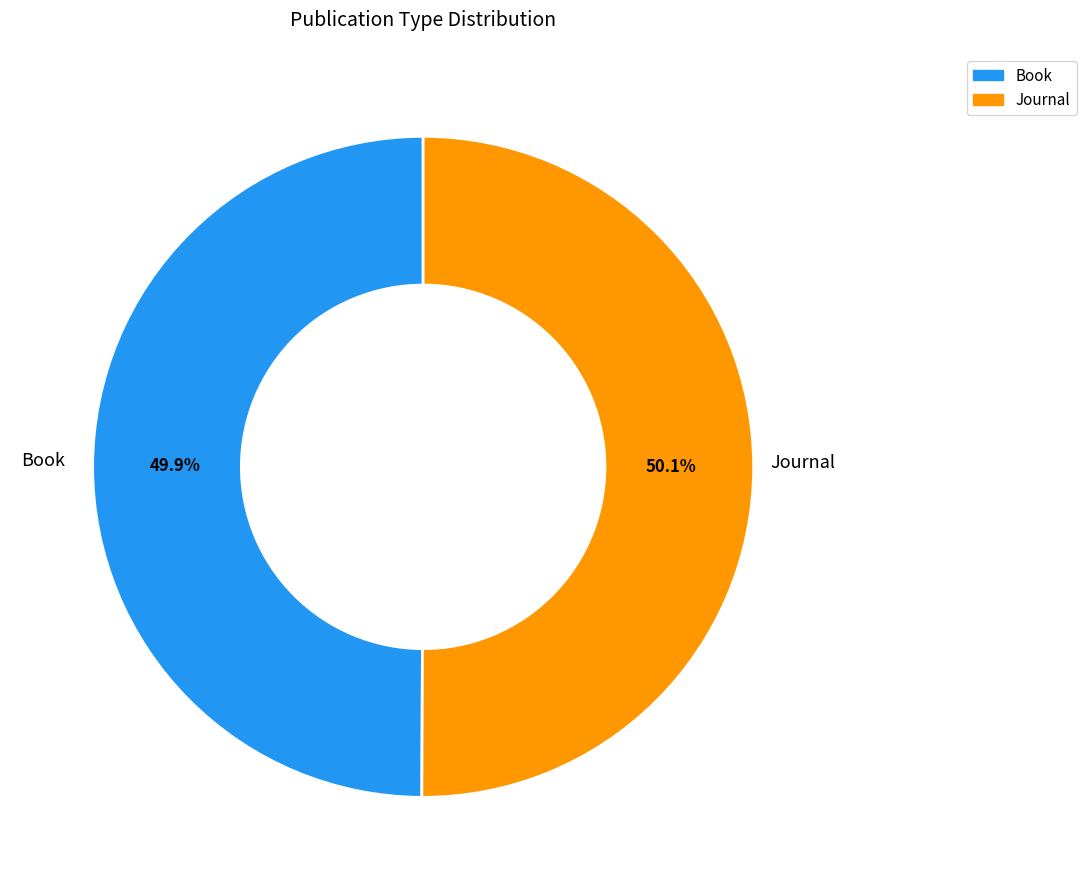

Is there a majority slice in this chart?

Yes